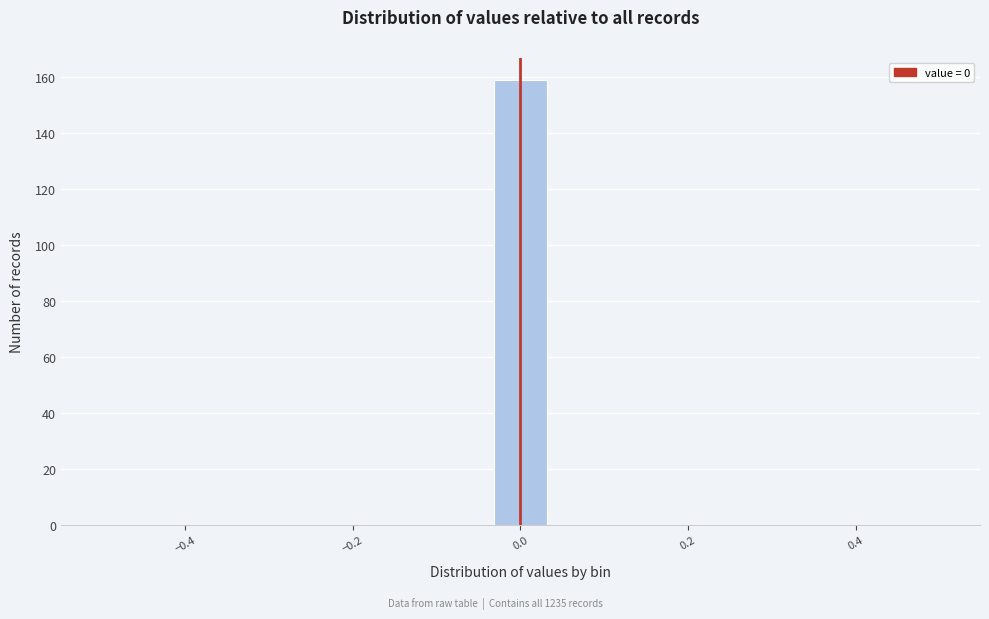

Around what value on the x-axis is the tallest bar? Give the approximate position of its centre, as read against the axis.

0.00